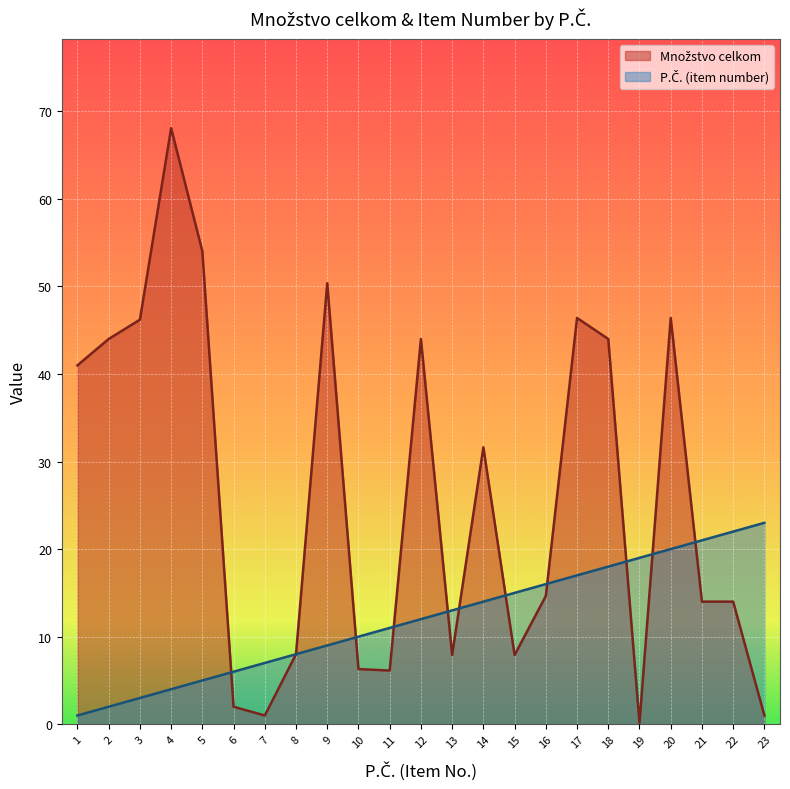

What are all the series names shown in the legend?

Množstvo celkom, P.Č. (item number)